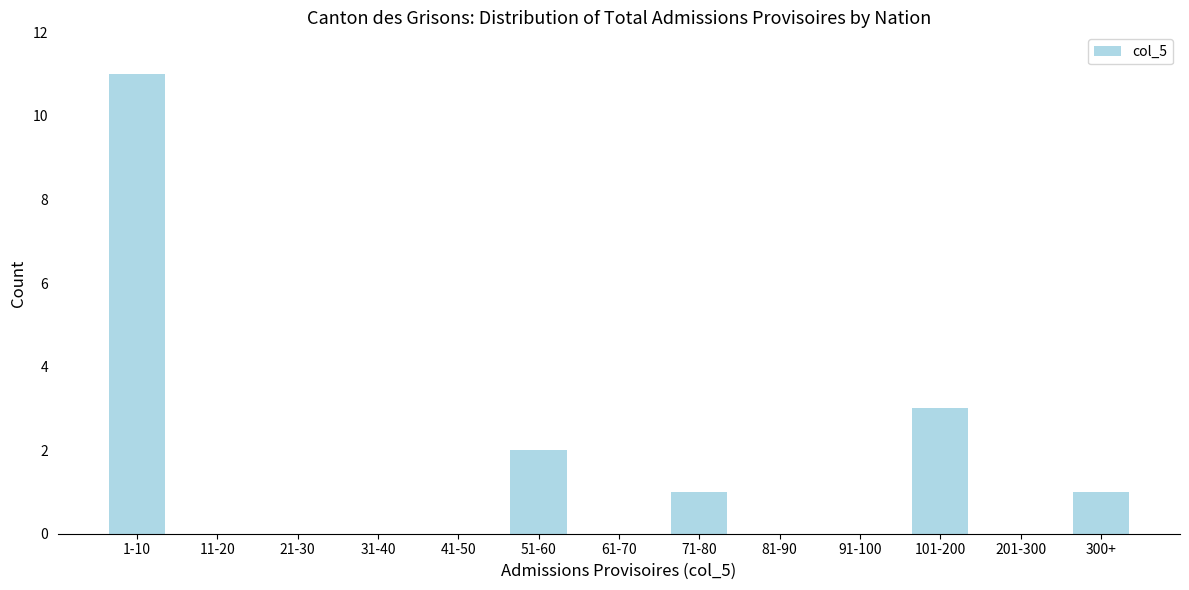

Reading left to right, extract all data points from this chart.

1-10=11	11-20=0	21-30=0	31-40=0	41-50=0	51-60=2	61-70=0	71-80=1	81-90=0	91-100=0	101-200=3	201-300=0	300+=1